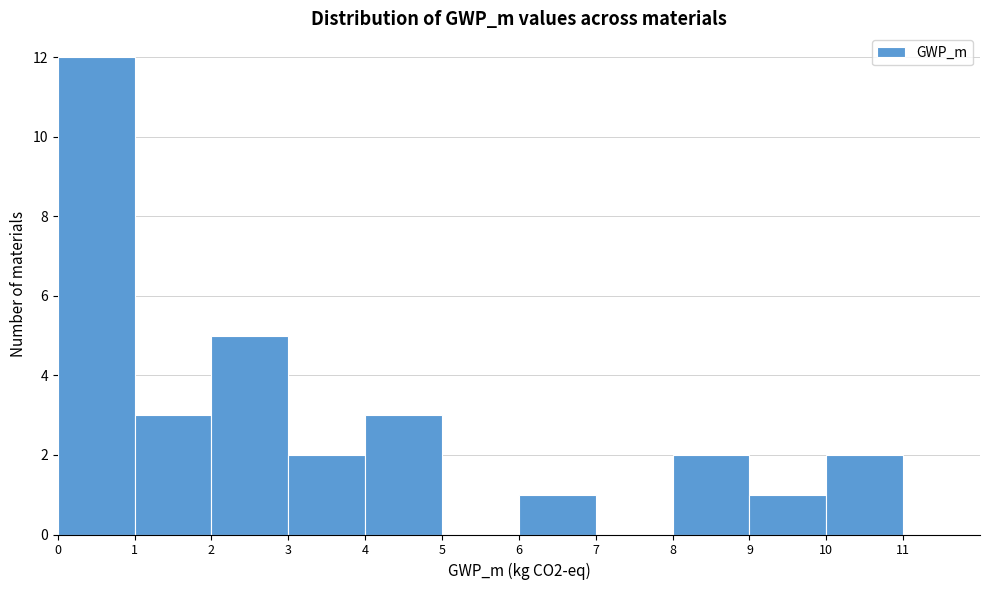

Reading left to right, transcribe this chart: for each bar, give the range it covers on the x-axis and its height. The values are not printed on the chart, so give them approximately, as read against the axis.

0 to 1: 12
1 to 2: 3
2 to 3: 5
3 to 4: 2
4 to 5: 3
5 to 6: 0
6 to 7: 1
7 to 8: 0
8 to 9: 2
9 to 10: 1
10 to 11: 2